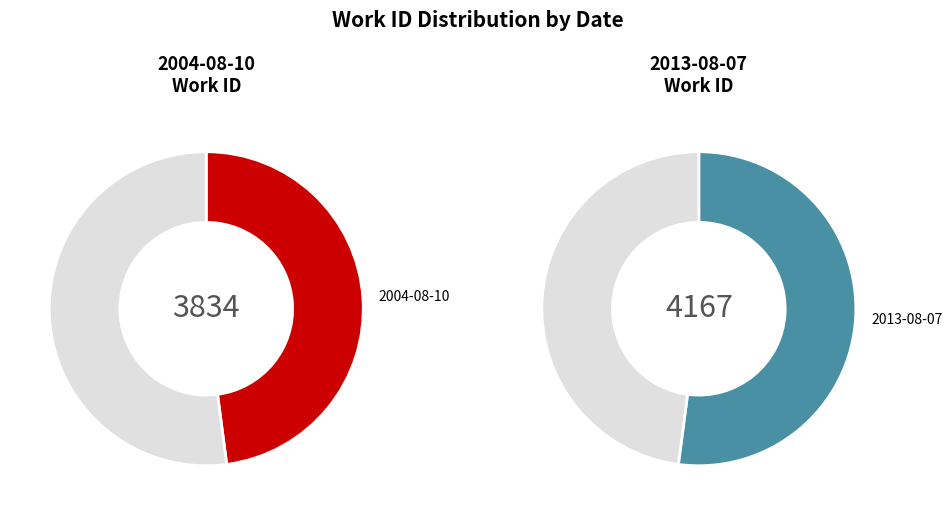

To the nearest percent, what percentage of the pie is 2013-08-07?

52%